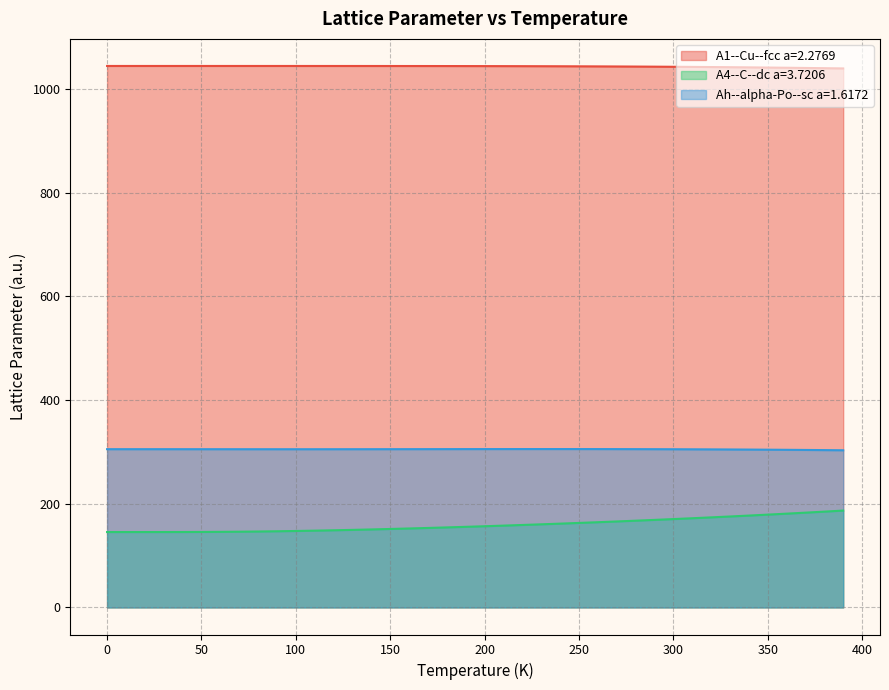

True or false: A1--Cu--fcc a=2.2769 and Ah--alpha-Po--sc a=1.6172 cross at least once.

False